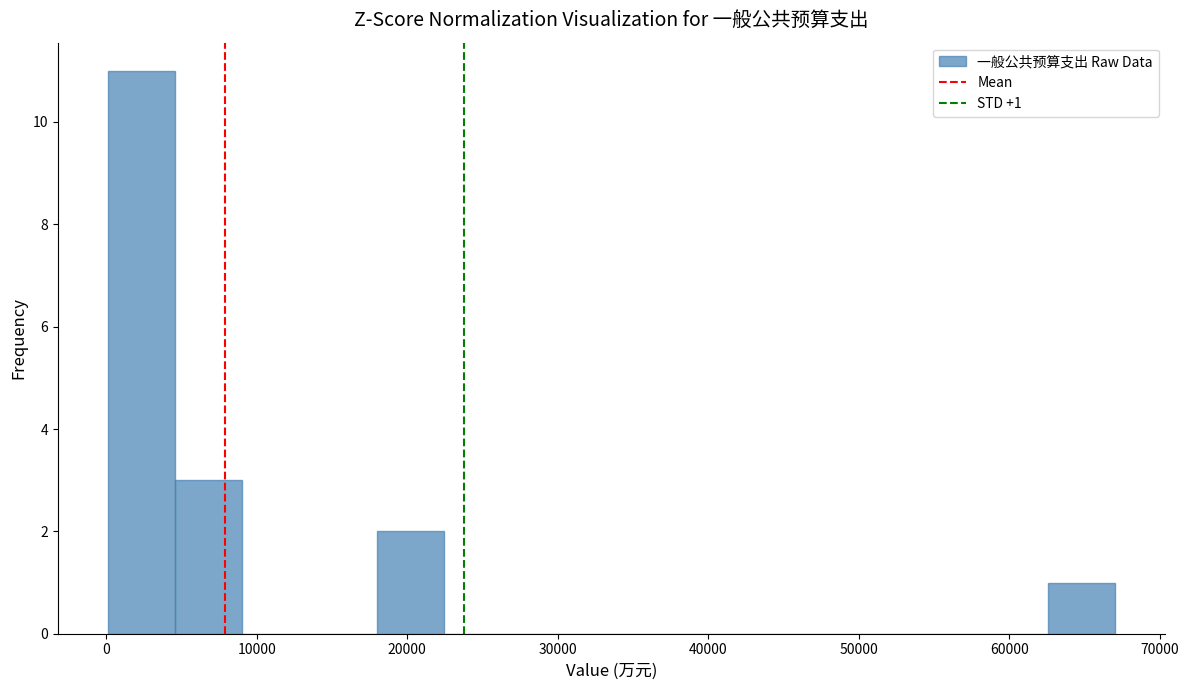

Which range on the x-axis has the tallest bar?

0 to 5000